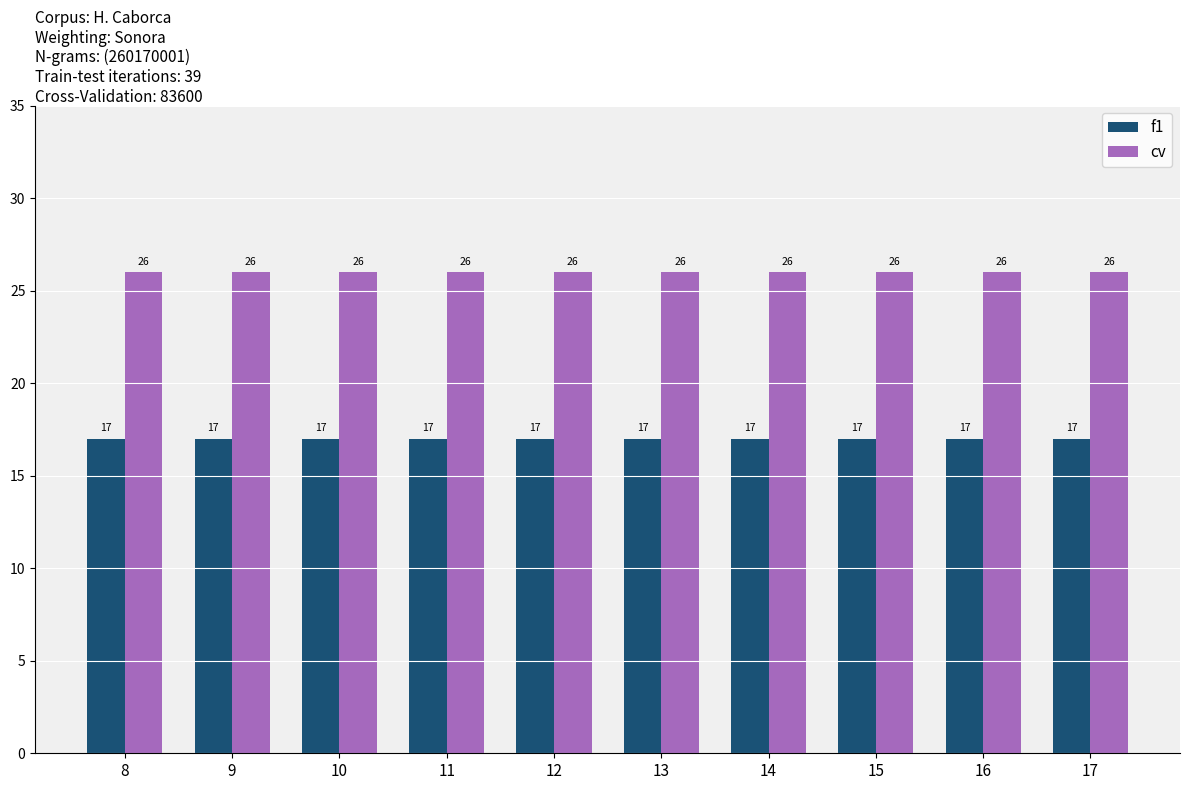

What is the difference between the highest and lowest values at 11?

9